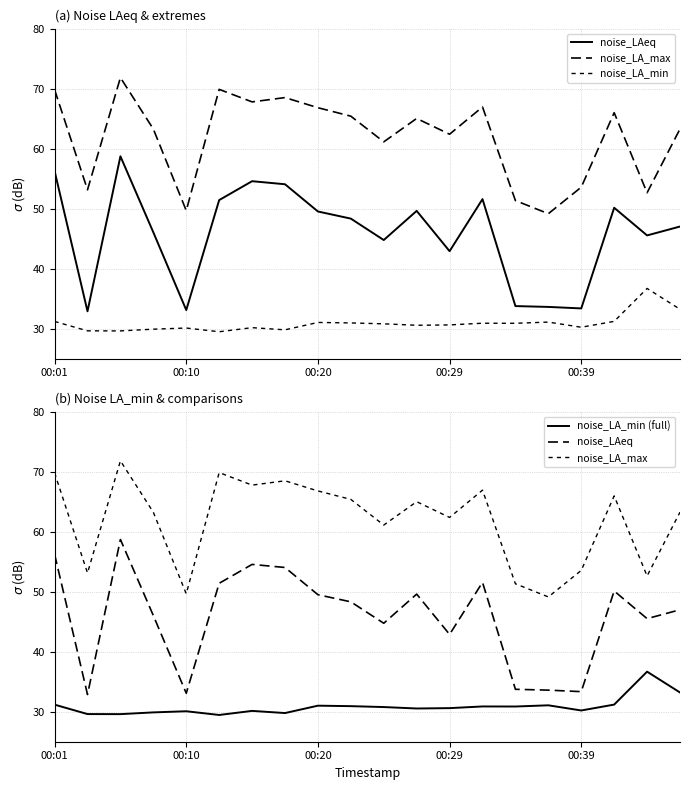

At 13, list the series in order from largest to smallest.

noise_LA_max, noise_LAeq, noise_LA_min, noise_LA_min (full)